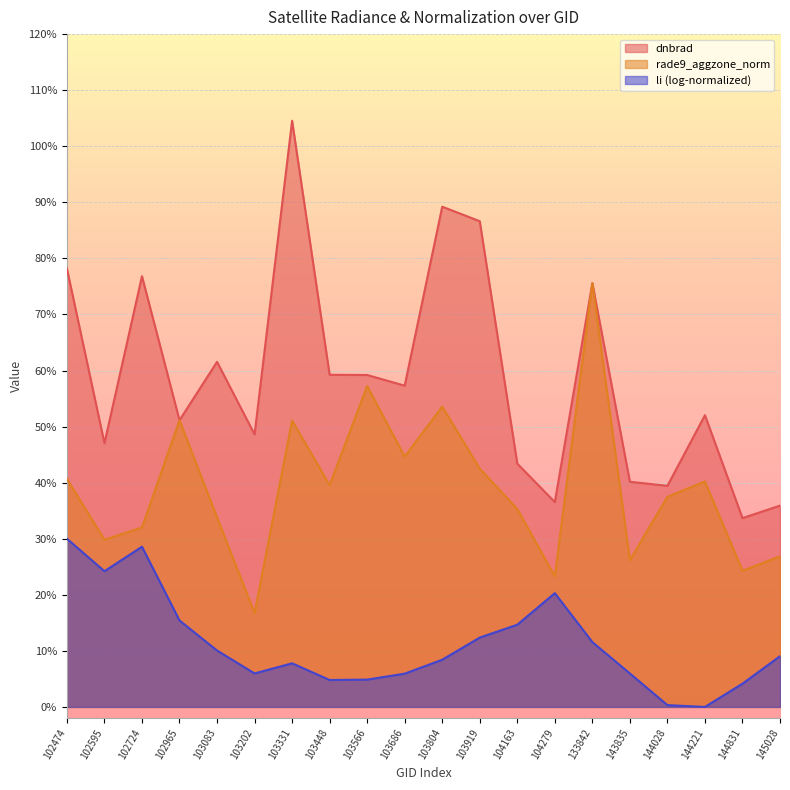

Which series changed the most between 103202 and 144831?

dnbrad